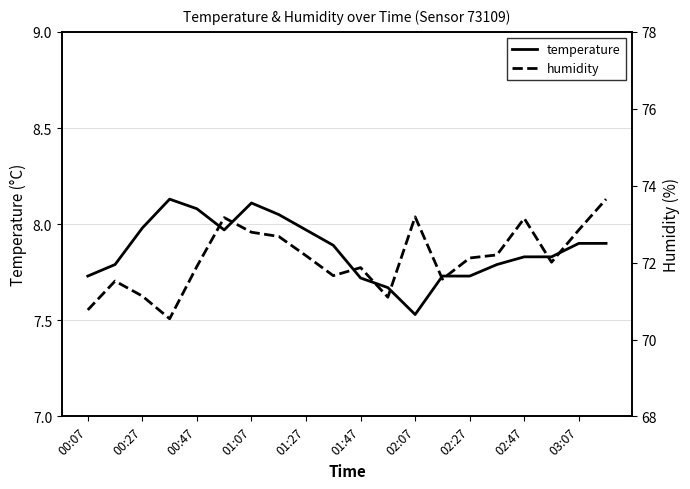

What is the sum of all temperature values?

157.3